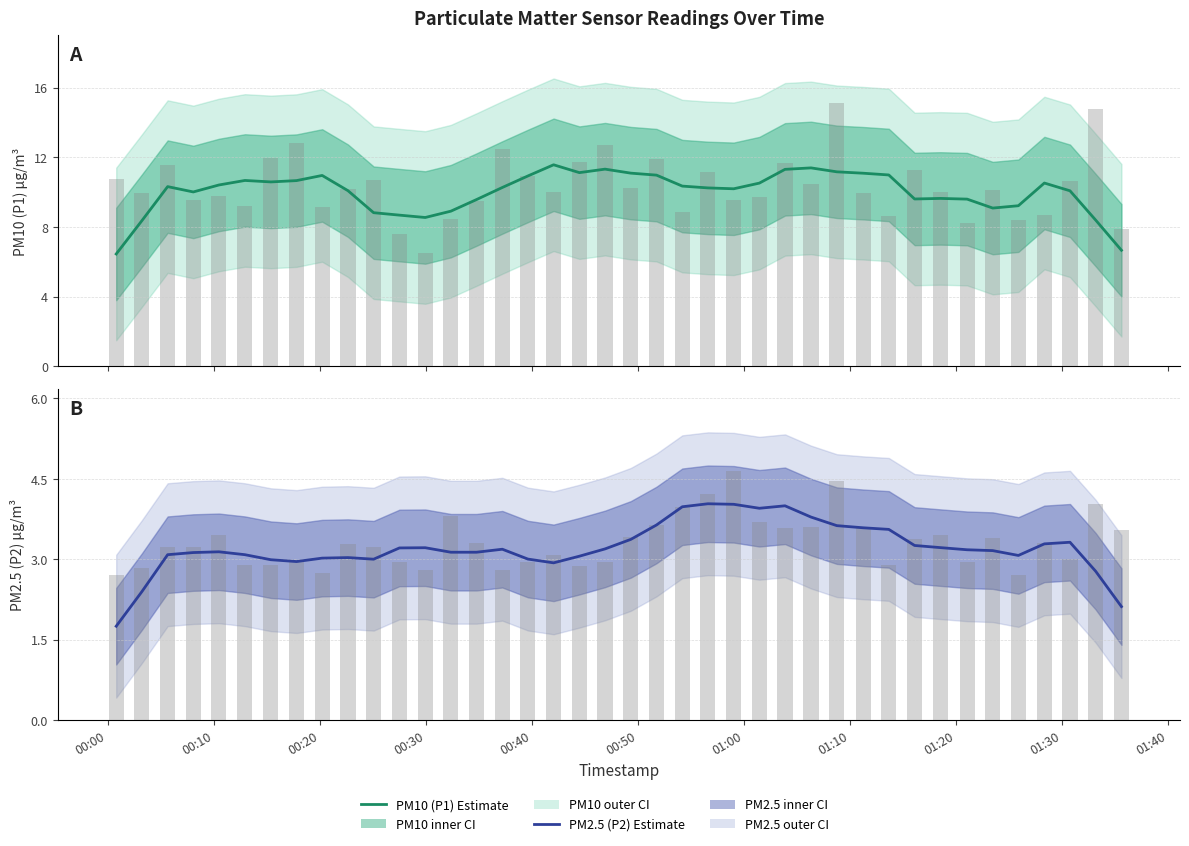

Reading left to right, extract all data points from this chart.

PM10 (P1) Estimate: 6.4	8.4	10.3	10.0	10.4	10.7	10.6	10.7	11.0	10.1	8.8	8.7	8.5	8.9	9.6	10.3	10.9	11.6	11.1	11.3	11.1	11.0	10.3	10.2	10.2	10.5	11.3	11.4	11.2	11.1	11.0	9.6	9.6	9.6	9.1	9.2	10.5	10.1	8.4	6.7
PM2.5 (P2) Estimate: 1.8	2.4	3.1	3.1	3.1	3.1	3.0	3.0	3.0	3.0	3.0	3.2	3.2	3.1	3.1	3.2	3.0	2.9	3.1	3.2	3.4	3.6	4.0	4.0	4.0	4.0	4.0	3.8	3.6	3.6	3.6	3.3	3.2	3.2	3.2	3.1	3.3	3.3	2.8	2.1